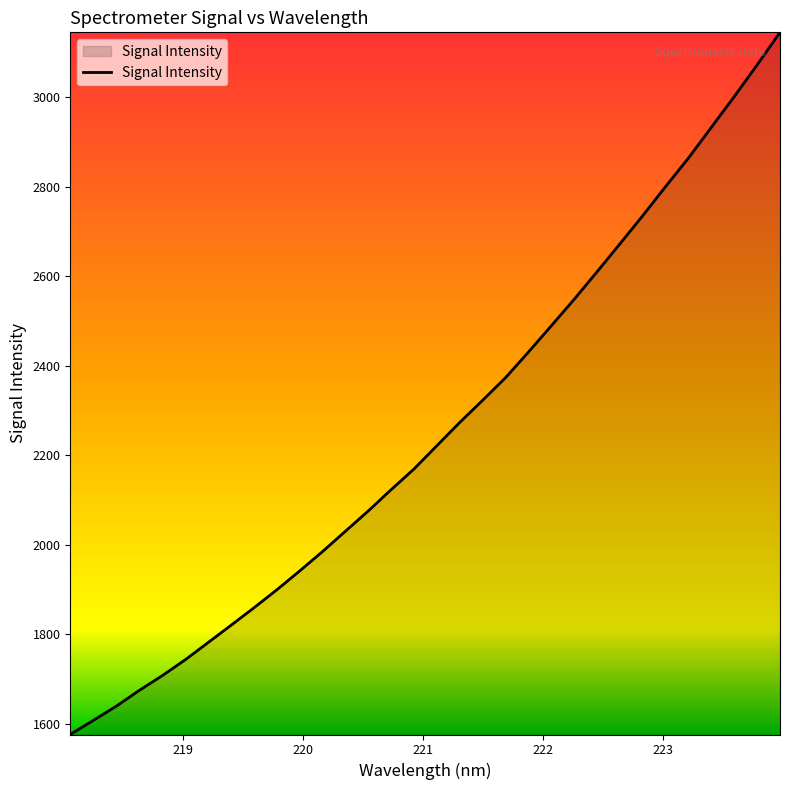

What is the maximum value shown in the chart?

3145.3